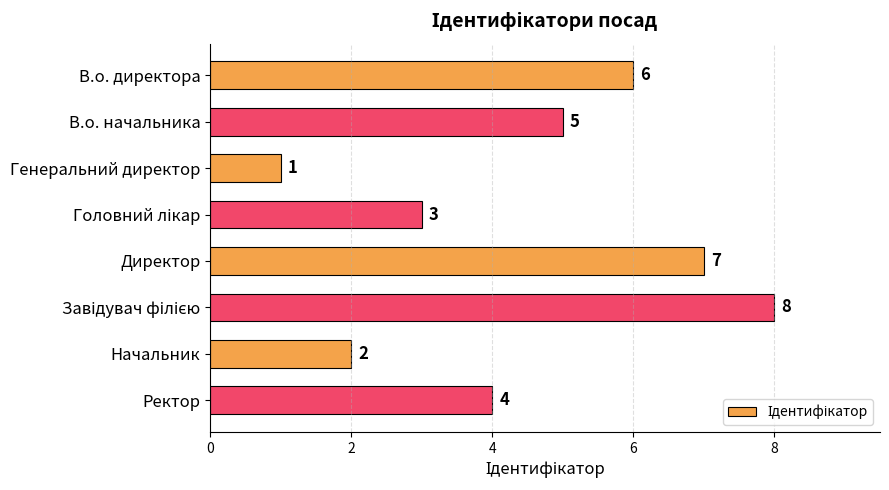

What is the difference between the maximum and second lowest values?

6